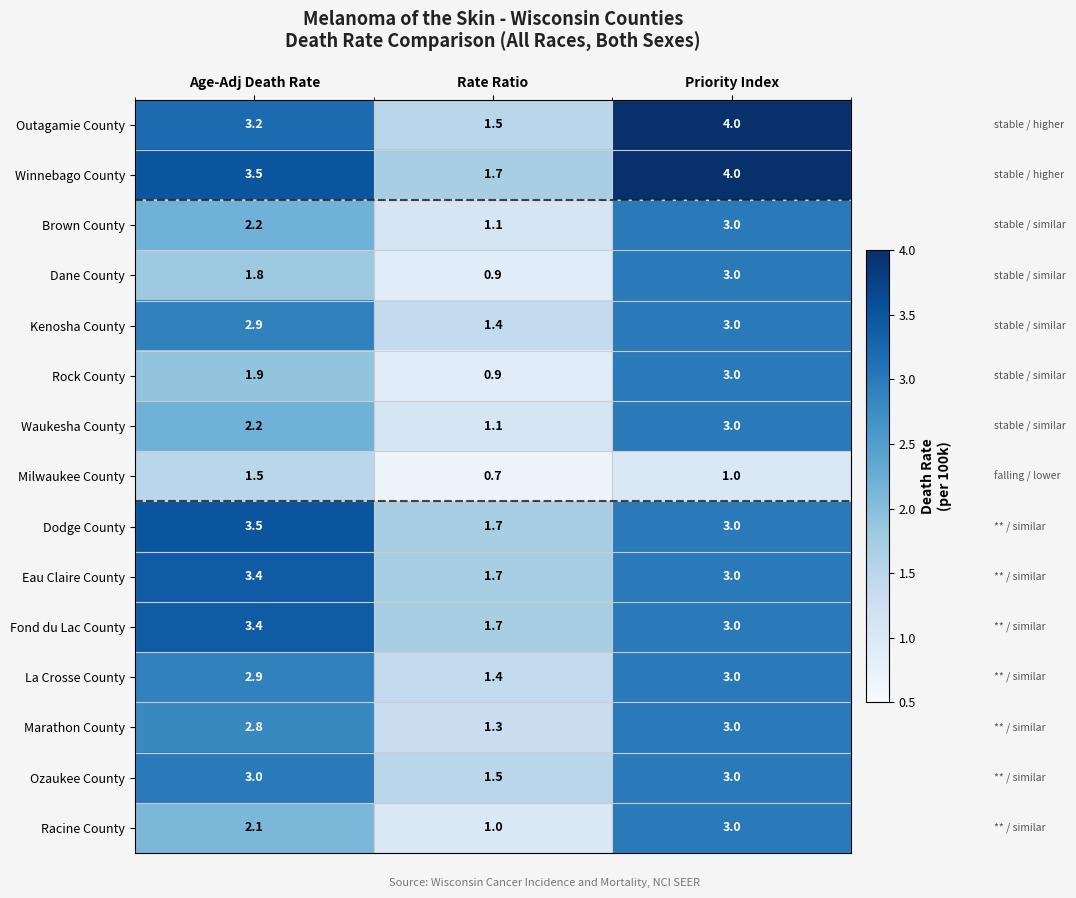

Which series changed the most between Rate Ratio and Priority Index?

Outagamie County